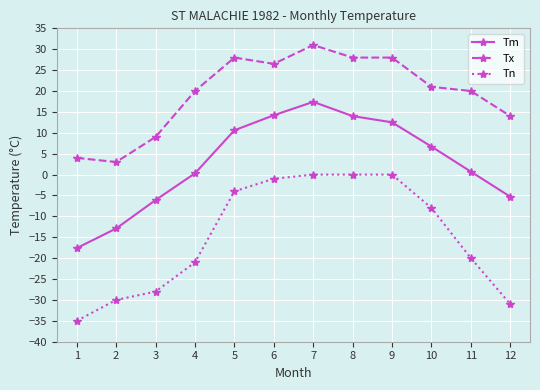

Does the chart have visible grid lines?

Yes